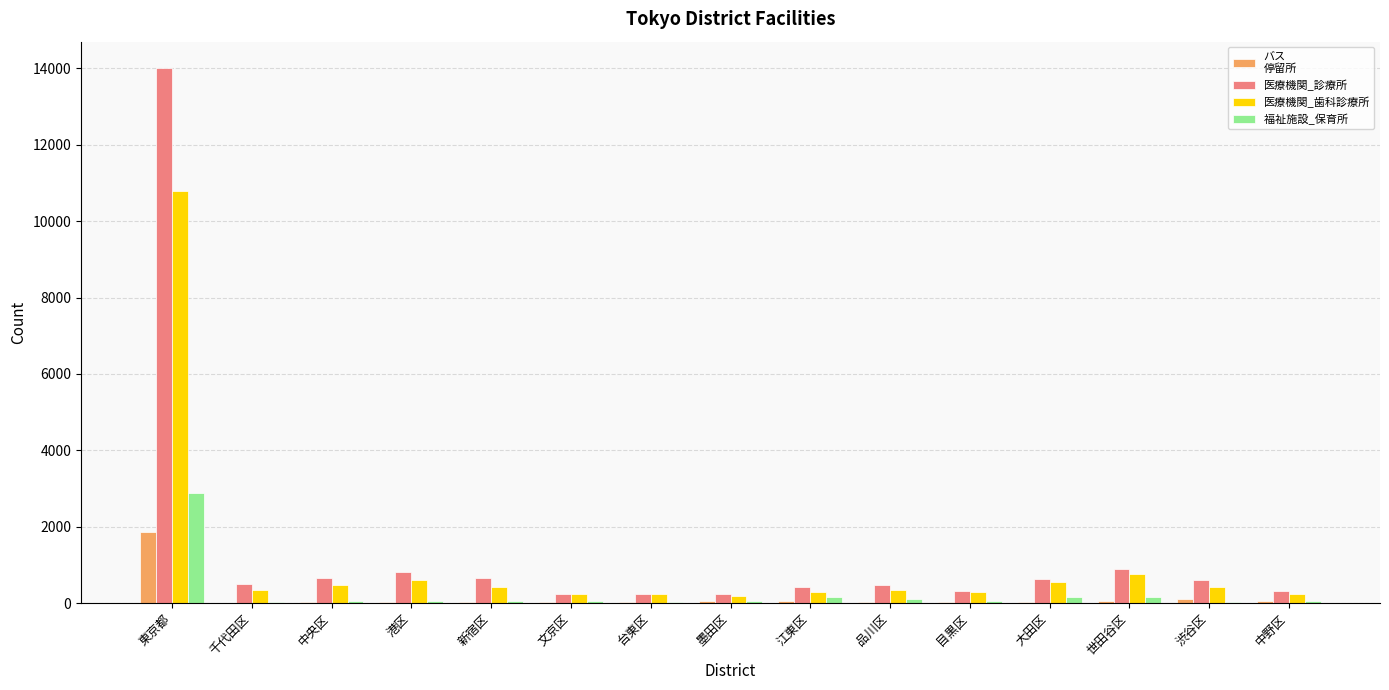

At which category is the sum across all series the highest?

東京都